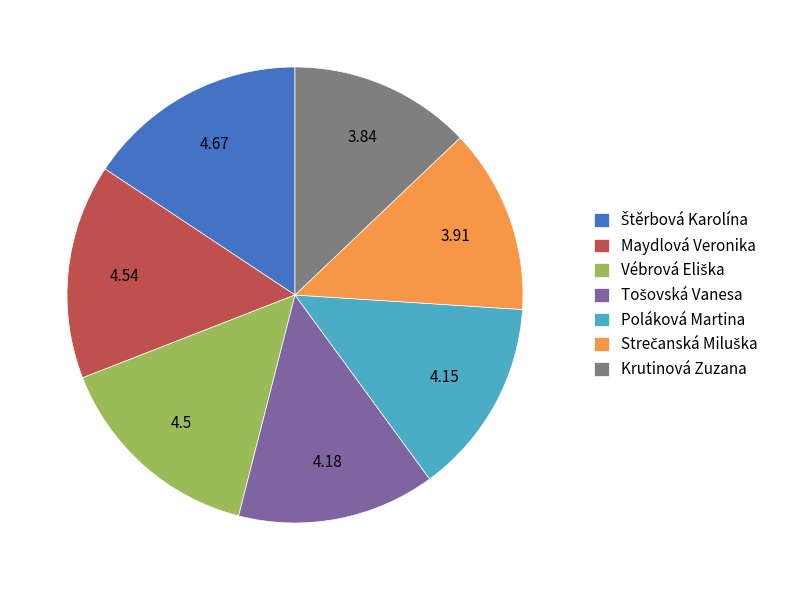

Do Krutinová Zuzana and Maydlová Veronika together represent more than half of the pie?

No